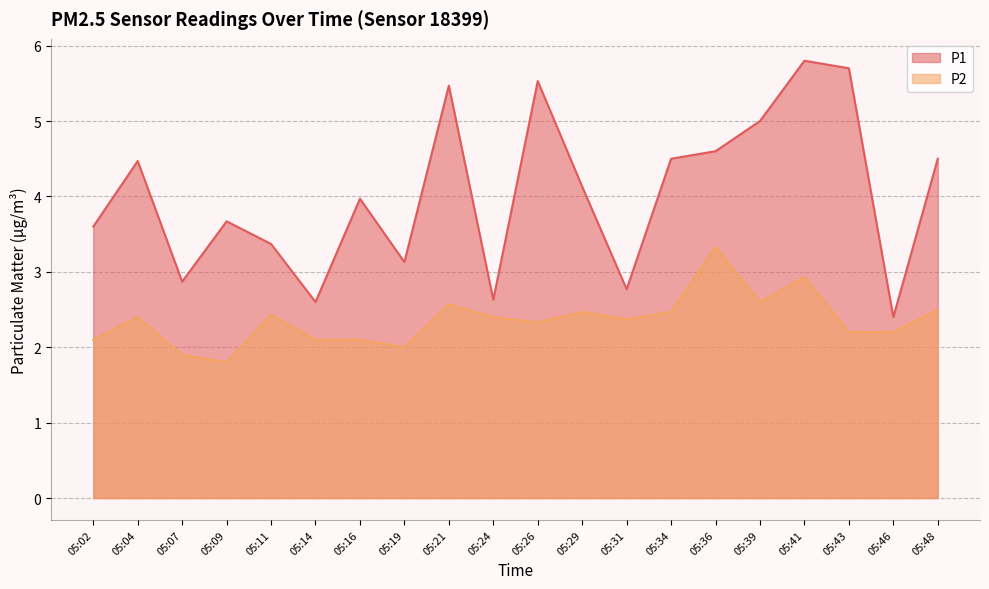

True or false: P1 has a value of 1.1 at 05:43.

False